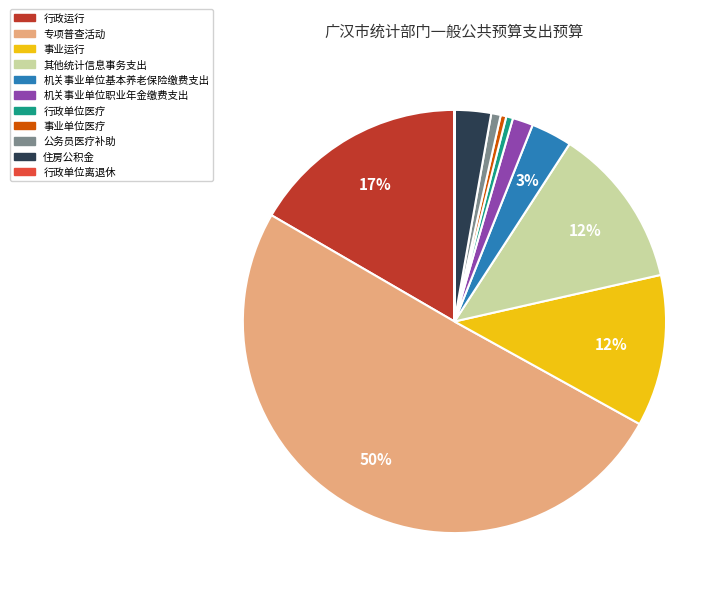

Which category accounts for the majority?

专项普查活动